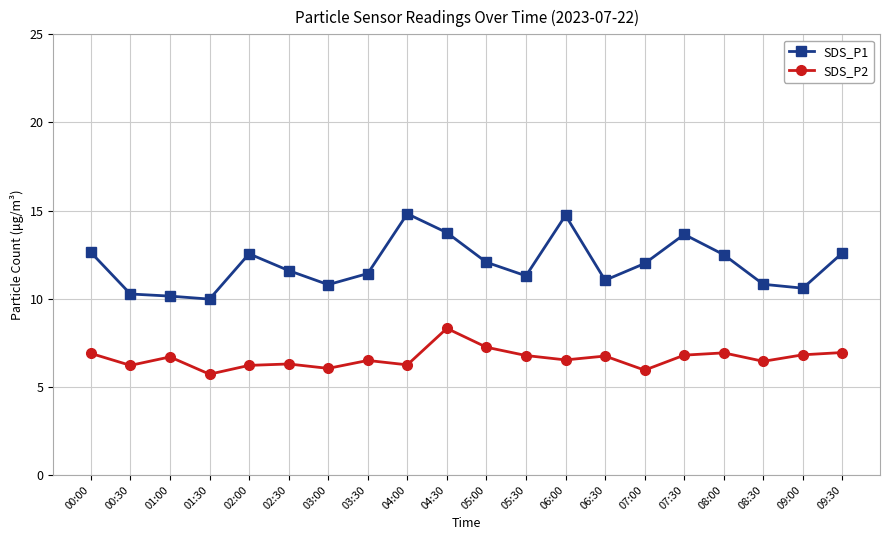

Count the number of categories in the chart.

20